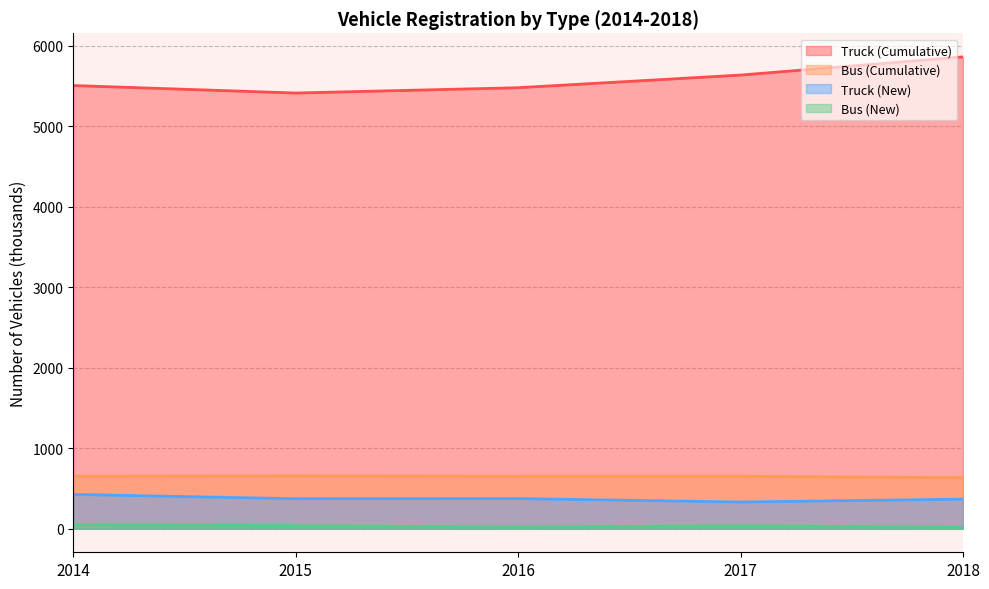

What is the approximate value of Bus (Cumulative) at 2016, to the nearest 5?

650